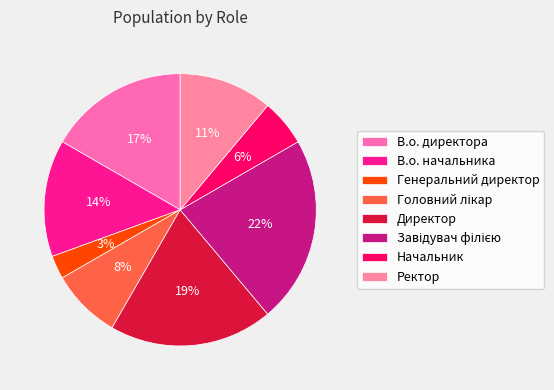

The В.о. директора slice represents 17% of the pie. True or false?

True